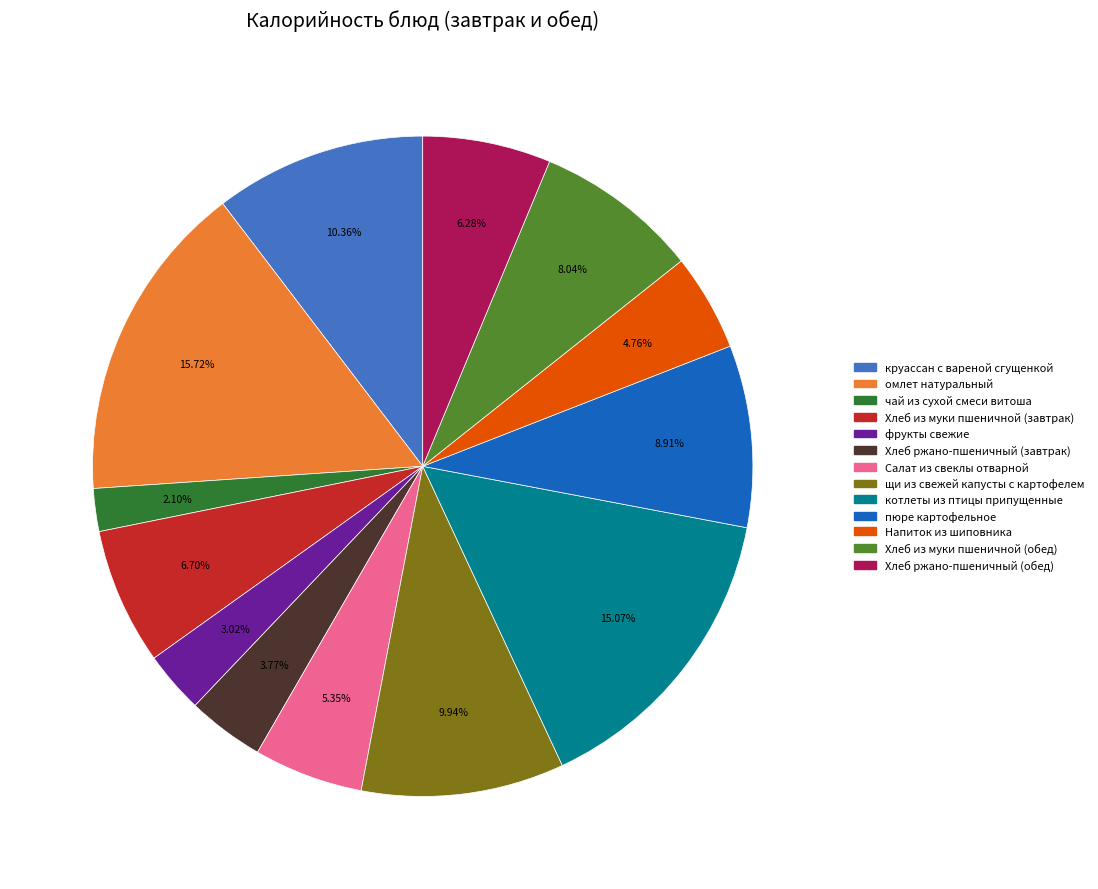

How many slices are in this pie chart?

13